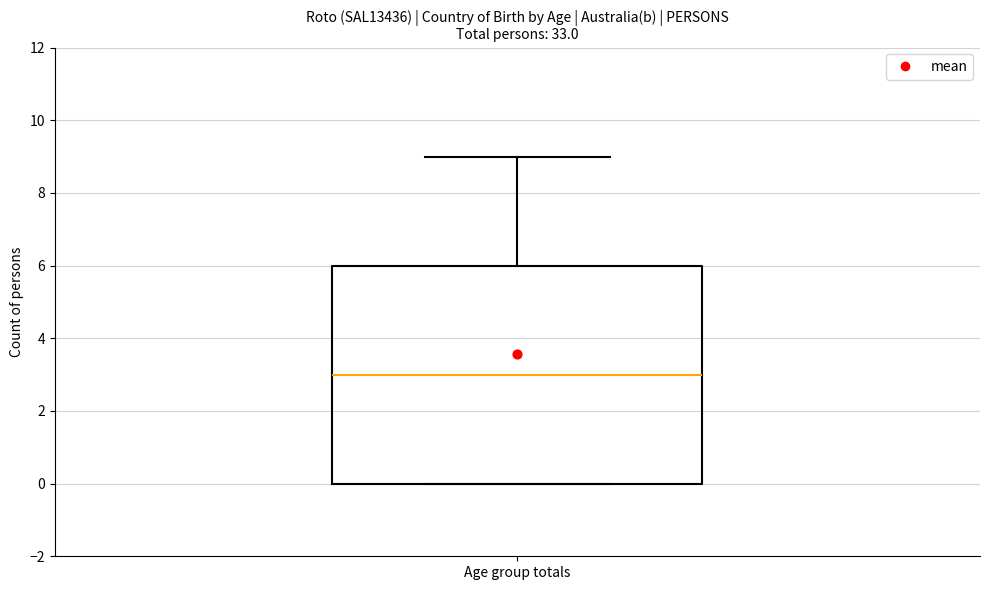

Where does the median line of the box for Age group totals sit on the y-axis? The values are not printed on the chart, so give them approximately, as read against the axis.

3